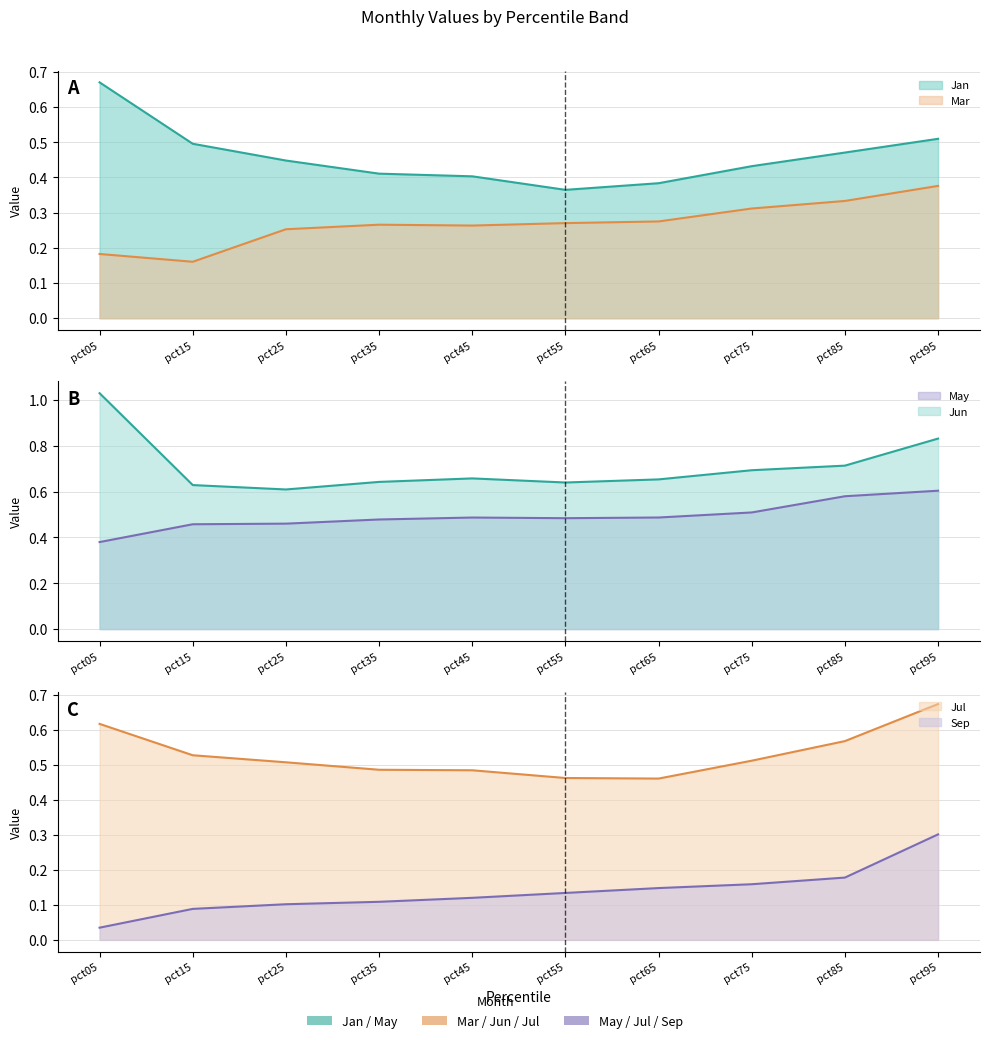

How many lines are shown in the chart?

6